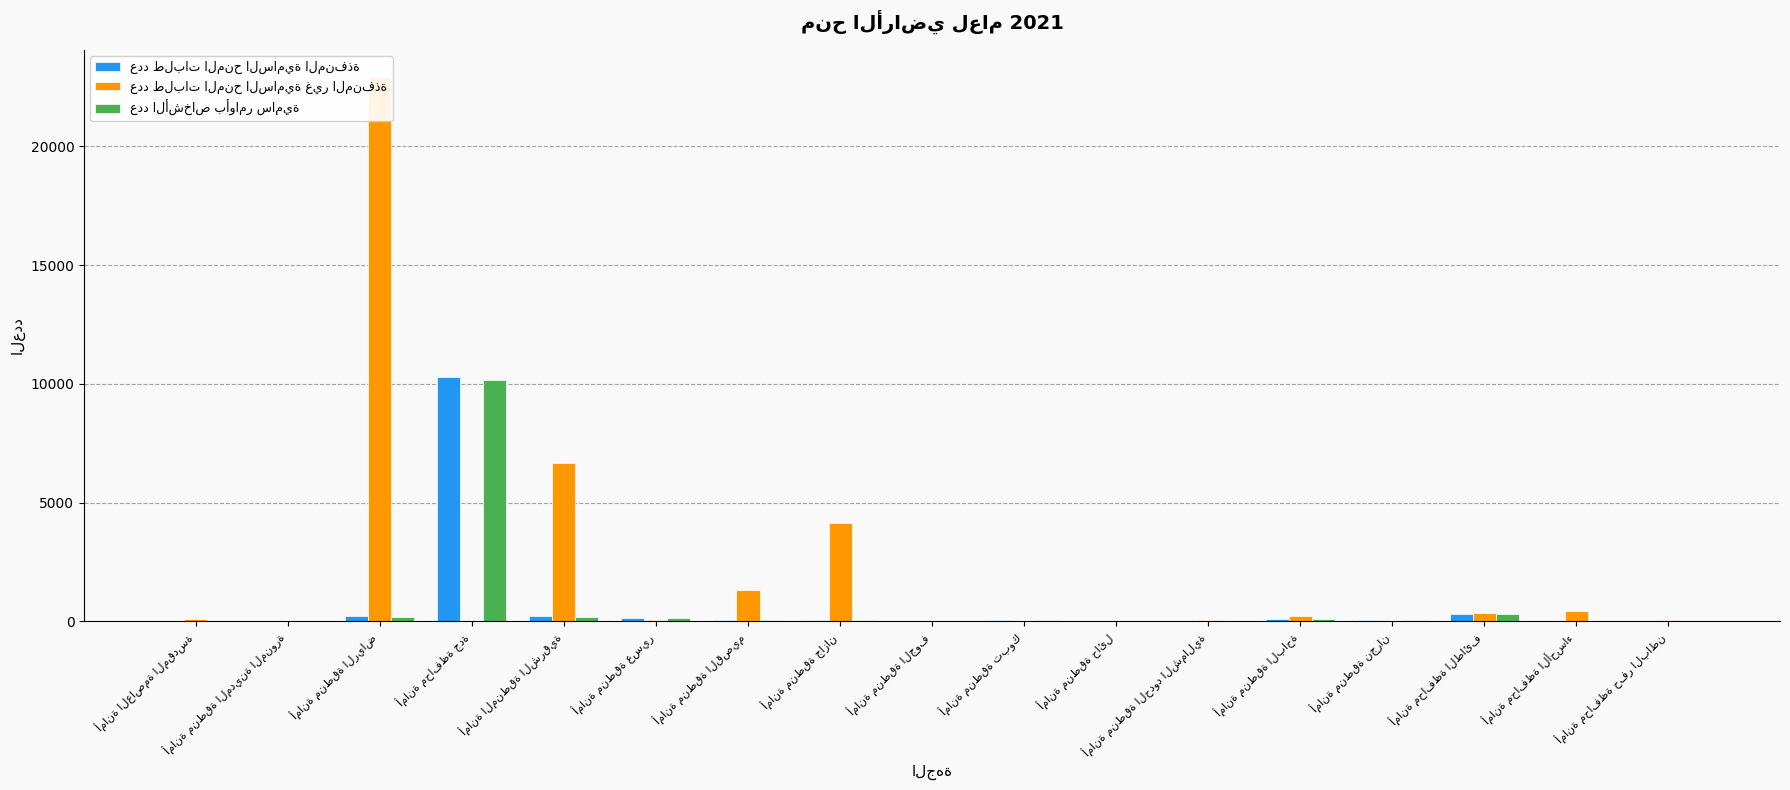

Reading left to right, list all the values displayed in this chart.

عدد طلبات المنح السامية المنفذة: أمانة العاصمة المقدسة=9	أمانة منطقة المدينة المنورة=30	أمانة منطقة الرياض=214	أمانة محافظة جدة=10298	أمانة المنطقة الشرقية=210	أمانة منطقة عسير=133	أمانة منطقة القصيم=40	أمانة منطقة جازان=54	أمانة منطقة الجوف=19	أمانة منطقة تبوك=66	أمانة منطقة حائل=4	أمانة منطقة الحدود الشمالية=3	أمانة منطقة الباحة=89	أمانة منطقة نجران=49	أمانة محافظة الطائف=300	أمانة محافظة الأحساء=15	أمانة محافظة حفر الباطن=2
عدد طلبات المنح السامية غير المنفذة: أمانة العاصمة المقدسة=98	أمانة منطقة المدينة المنورة=0	أمانة منطقة الرياض=22917	أمانة محافظة جدة=0	أمانة المنطقة الشرقية=6649	أمانة منطقة عسير=39	أمانة منطقة القصيم=1336	أمانة منطقة جازان=4129	أمانة منطقة الجوف=0	أمانة منطقة تبوك=0	أمانة منطقة حائل=0	أمانة منطقة الحدود الشمالية=38	أمانة منطقة الباحة=233	أمانة منطقة نجران=0	أمانة محافظة الطائف=345	أمانة محافظة الأحساء=450	أمانة محافظة حفر الباطن=41
عدد الأشخاص بأوامر سامية: أمانة العاصمة المقدسة=9	أمانة منطقة المدينة المنورة=23	أمانة منطقة الرياض=164	أمانة محافظة جدة=10172	أمانة المنطقة الشرقية=192	أمانة منطقة عسير=133	أمانة منطقة القصيم=40	أمانة منطقة جازان=53	أمانة منطقة الجوف=19	أمانة منطقة تبوك=66	أمانة منطقة حائل=0	أمانة منطقة الحدود الشمالية=3	أمانة منطقة الباحة=87	أمانة منطقة نجران=49	أمانة محافظة الطائف=298	أمانة محافظة الأحساء=15	أمانة محافظة حفر الباطن=1